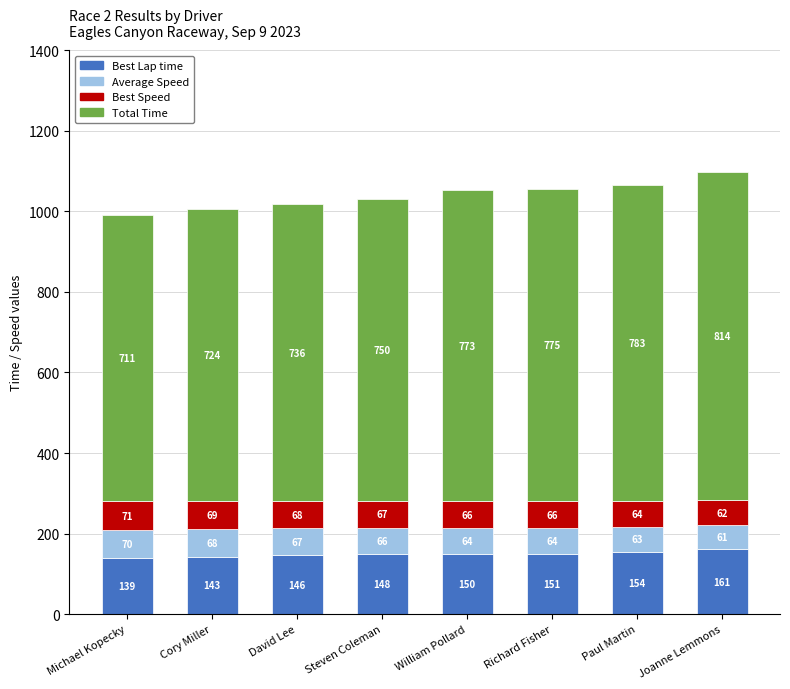

Is it true that Best Lap time equals 150.6 at Richard Fisher?

True